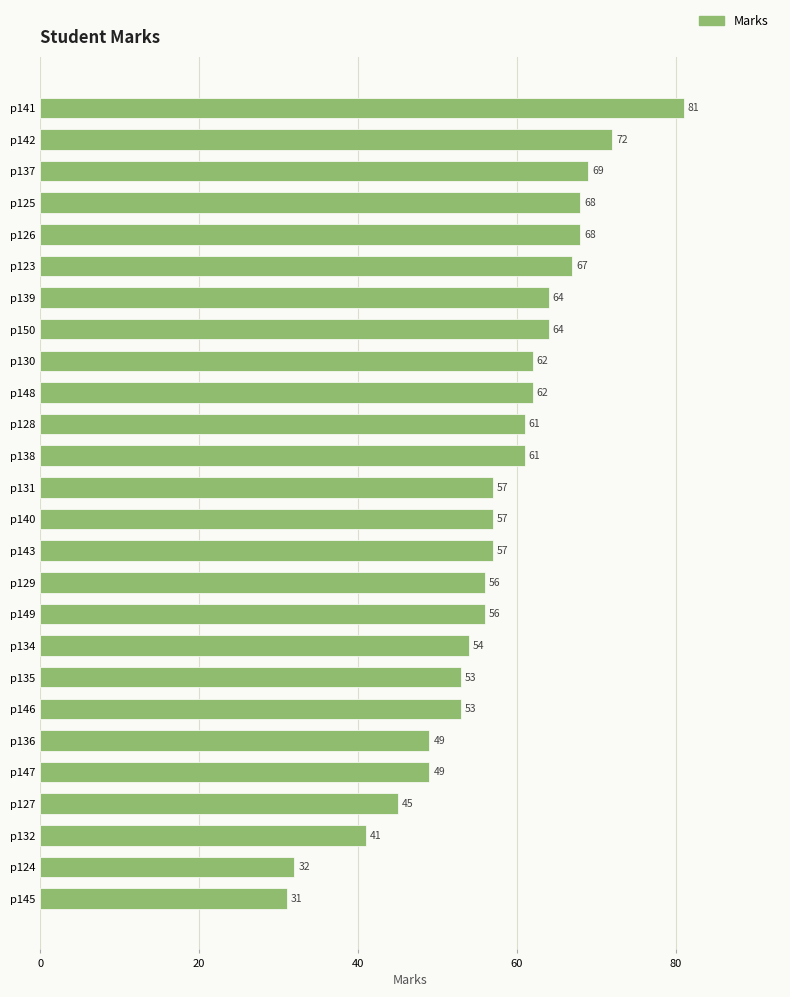

What is the ratio of the value at p123 to the value at p126?

1.0